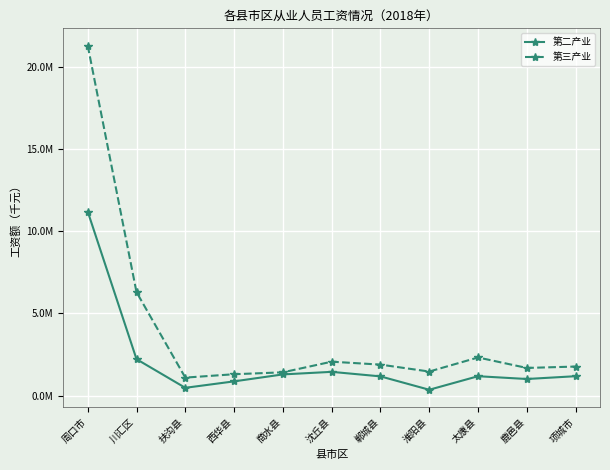

Where does the 第三产业 series first go above 1766974?

周口市